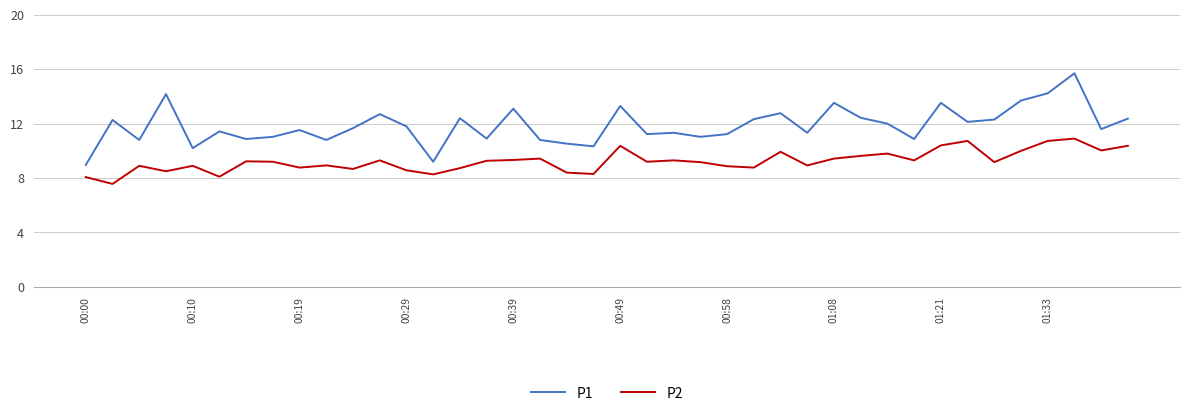

Which series has the largest range (max minus min)?

P1